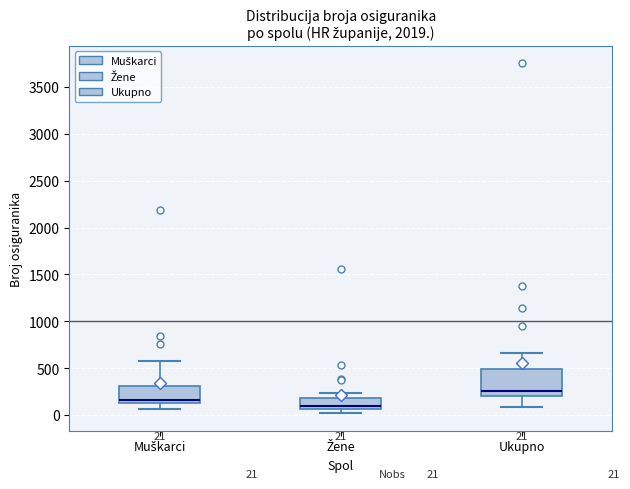

Which box's median line is the highest?

Ukupno